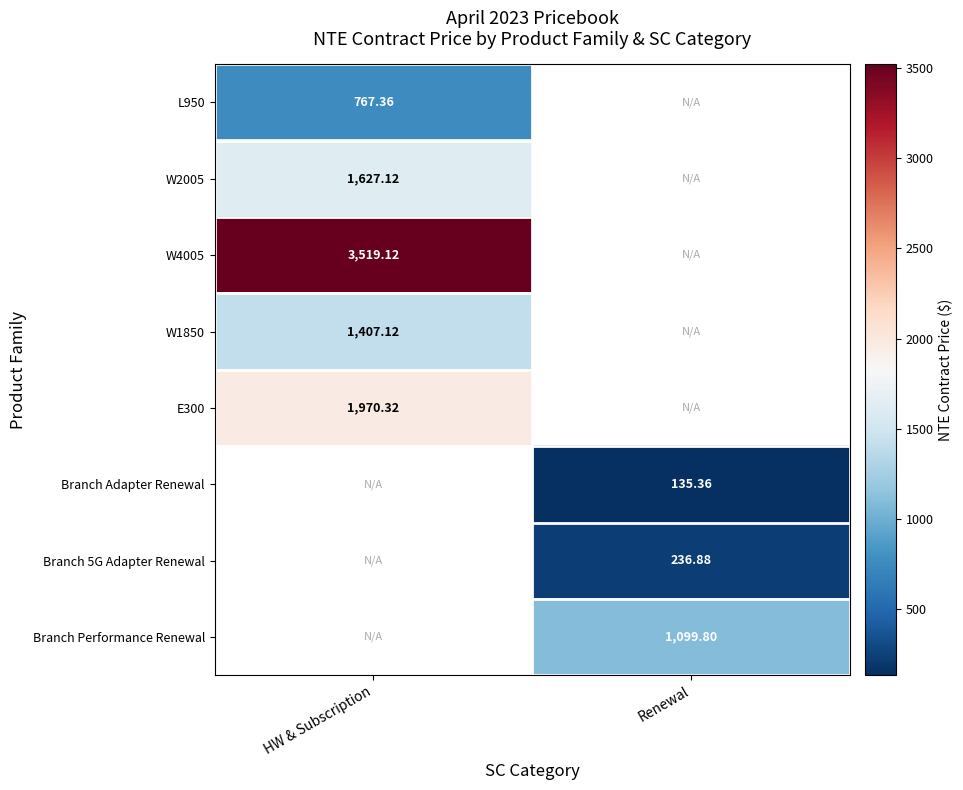

How many values in W2005 are above zero?

1